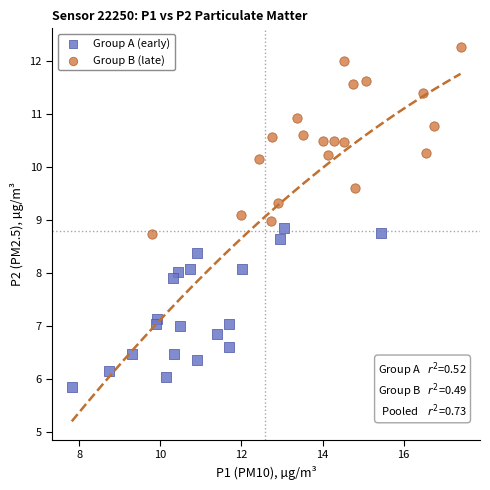

Which series reaches the minimum Y coordinate?

Group A (early)